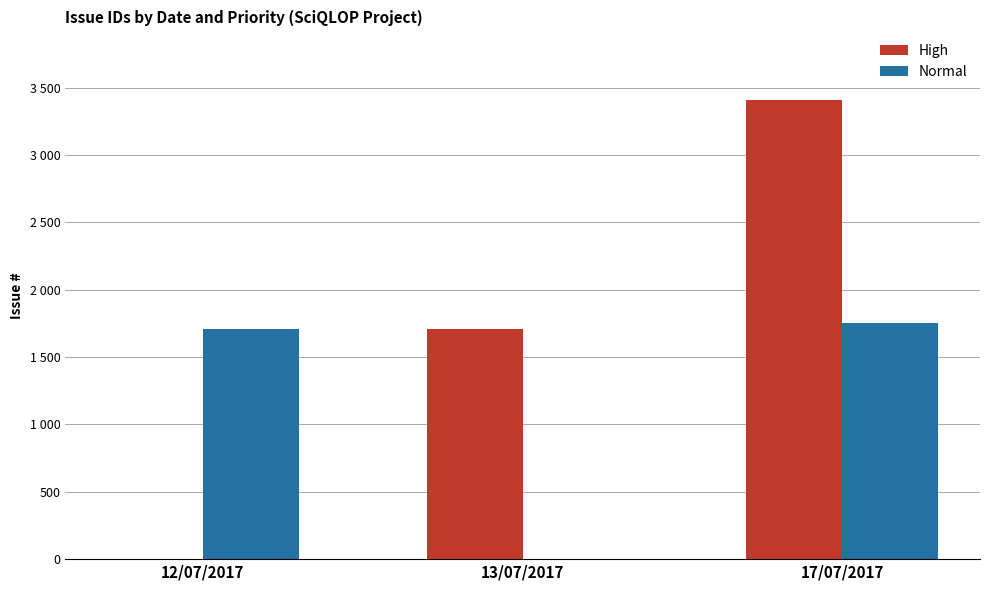

What is the value of the Normal bar at the 3rd from the left?

1752